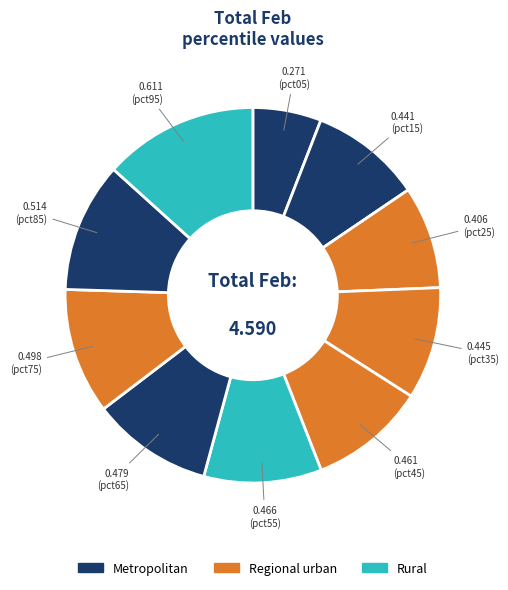

How many segments does this pie chart have?

10